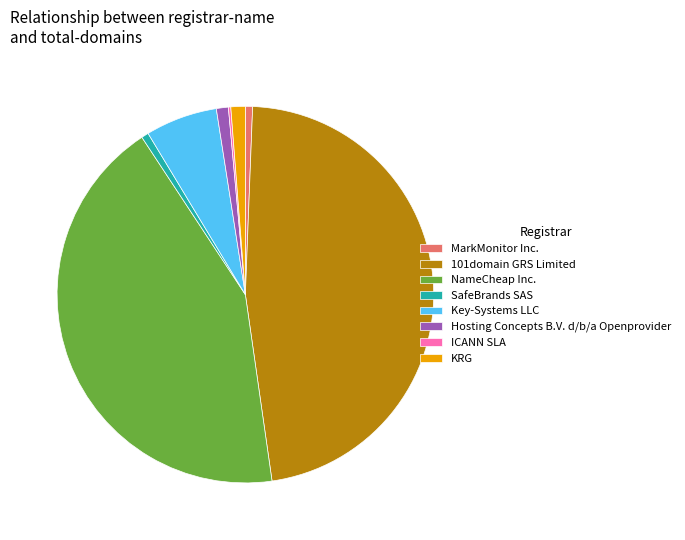

Which category has the biggest portion of the pie?

101domain GRS Limited